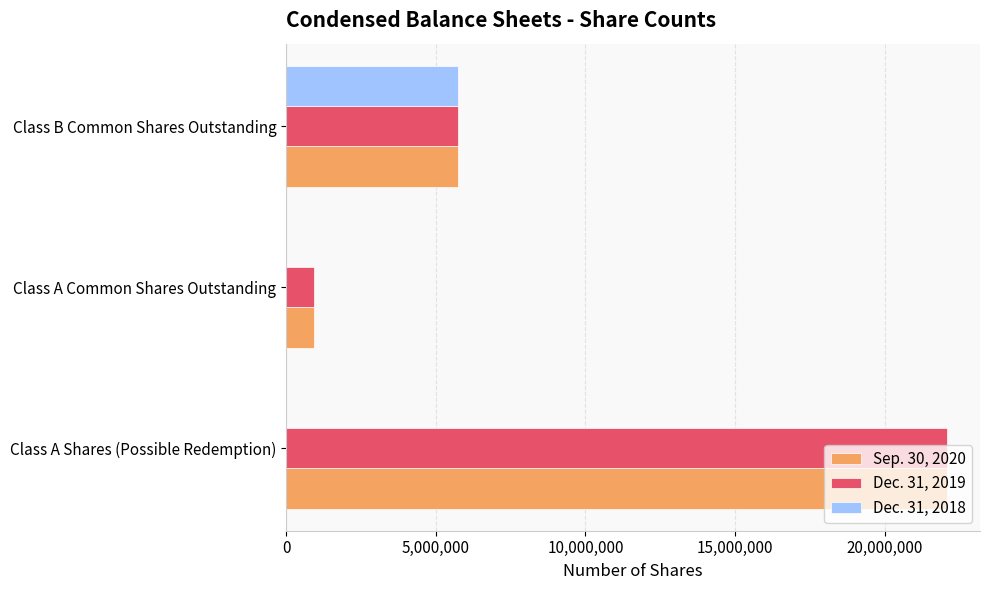

The Sep. 30, 2020 series shows 10136572 at Class A Shares (Possible Redemption). True or false?

False